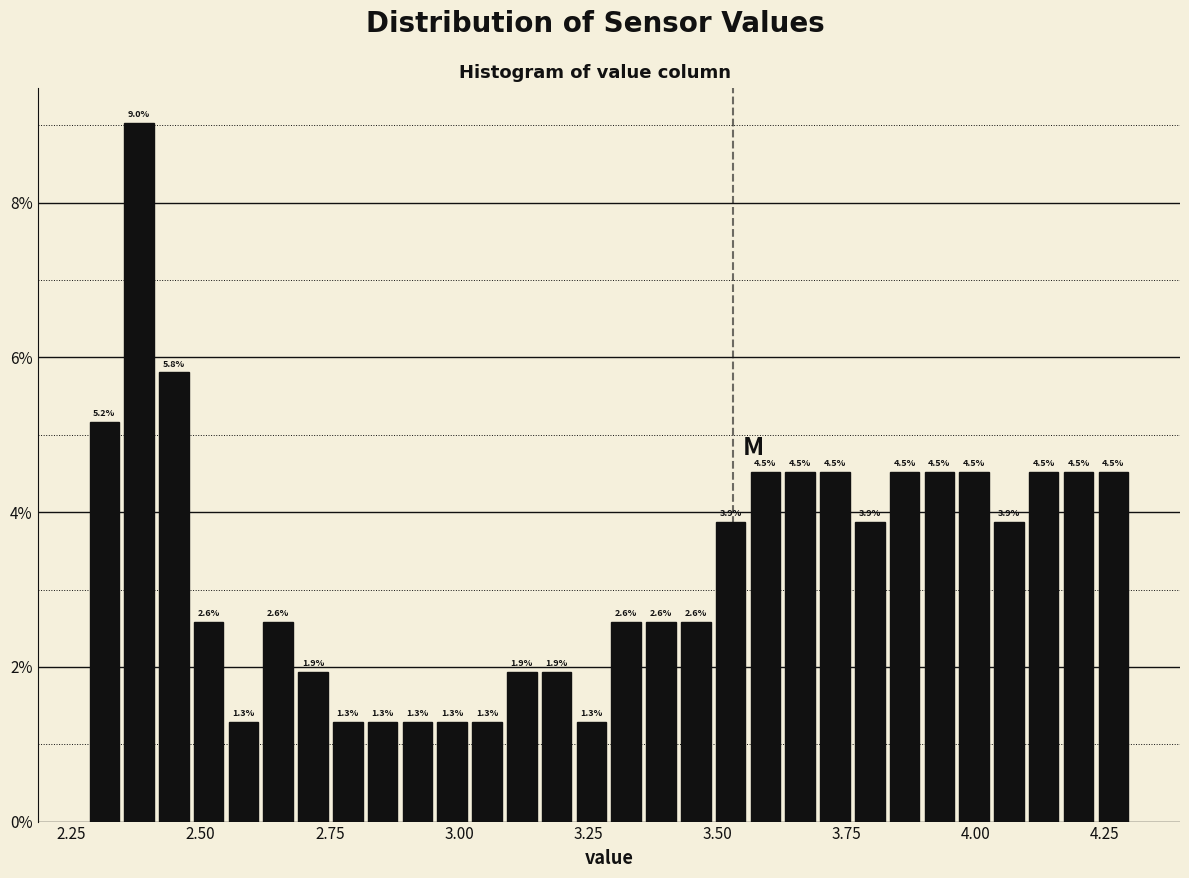

Read against the x-axis, roughly where is the centre of the tallest bar?

2.40